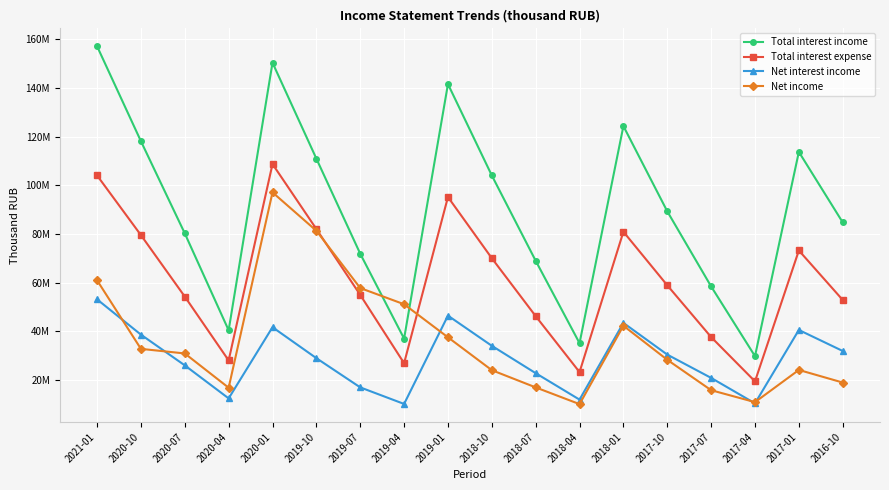

True or false: Net interest income and Total interest income intersect in this chart.

False